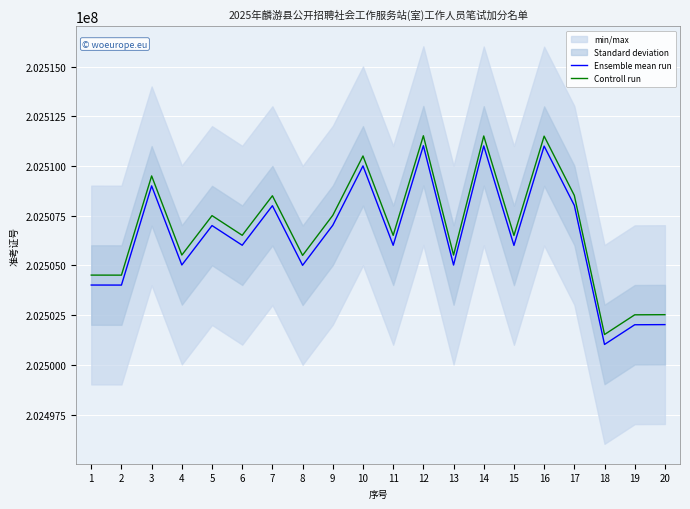

Which series changed the most between 5 and 12?

Ensemble mean run